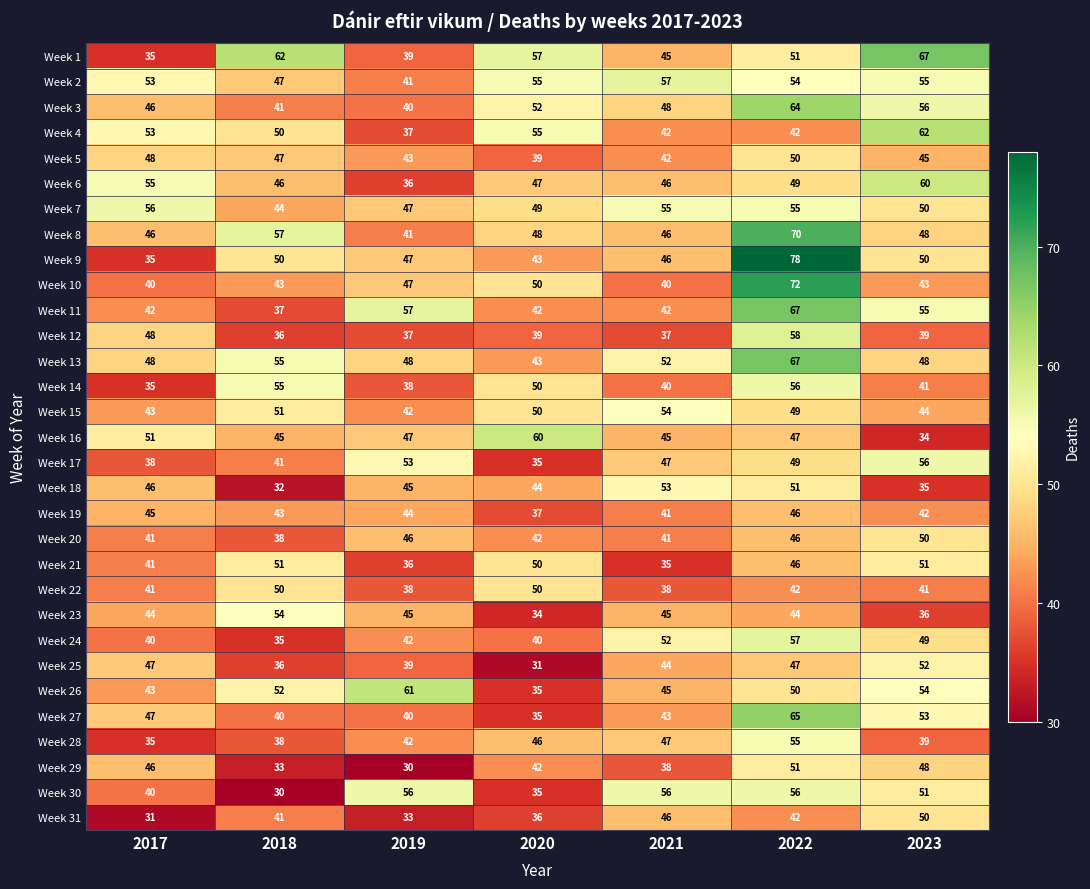

The value of Week 13 at 2019 is 15. True or false?

False